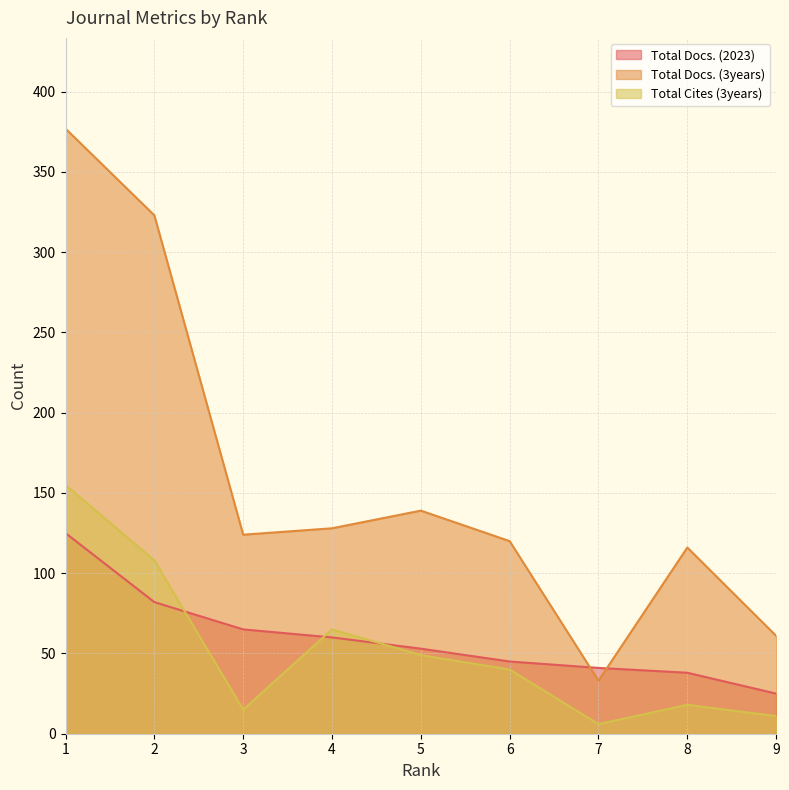

At how many categories does at least one series exceed 33?

9